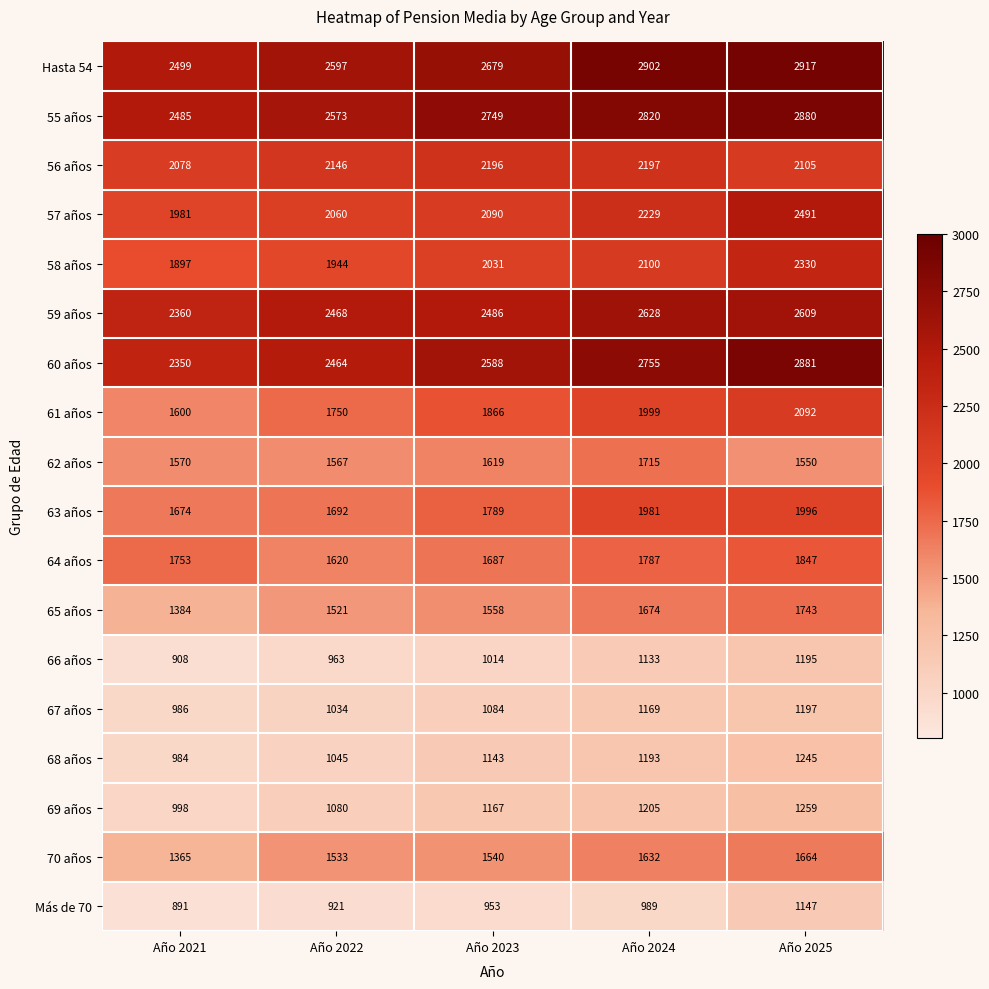

At Año 2022, list the series in order from smallest to largest.

Más de 70, 66 años, 67 años, 68 años, 69 años, 65 años, 70 años, 62 años, 64 años, 63 años, 61 años, 58 años, 57 años, 56 años, 60 años, 59 años, 55 años, Hasta 54